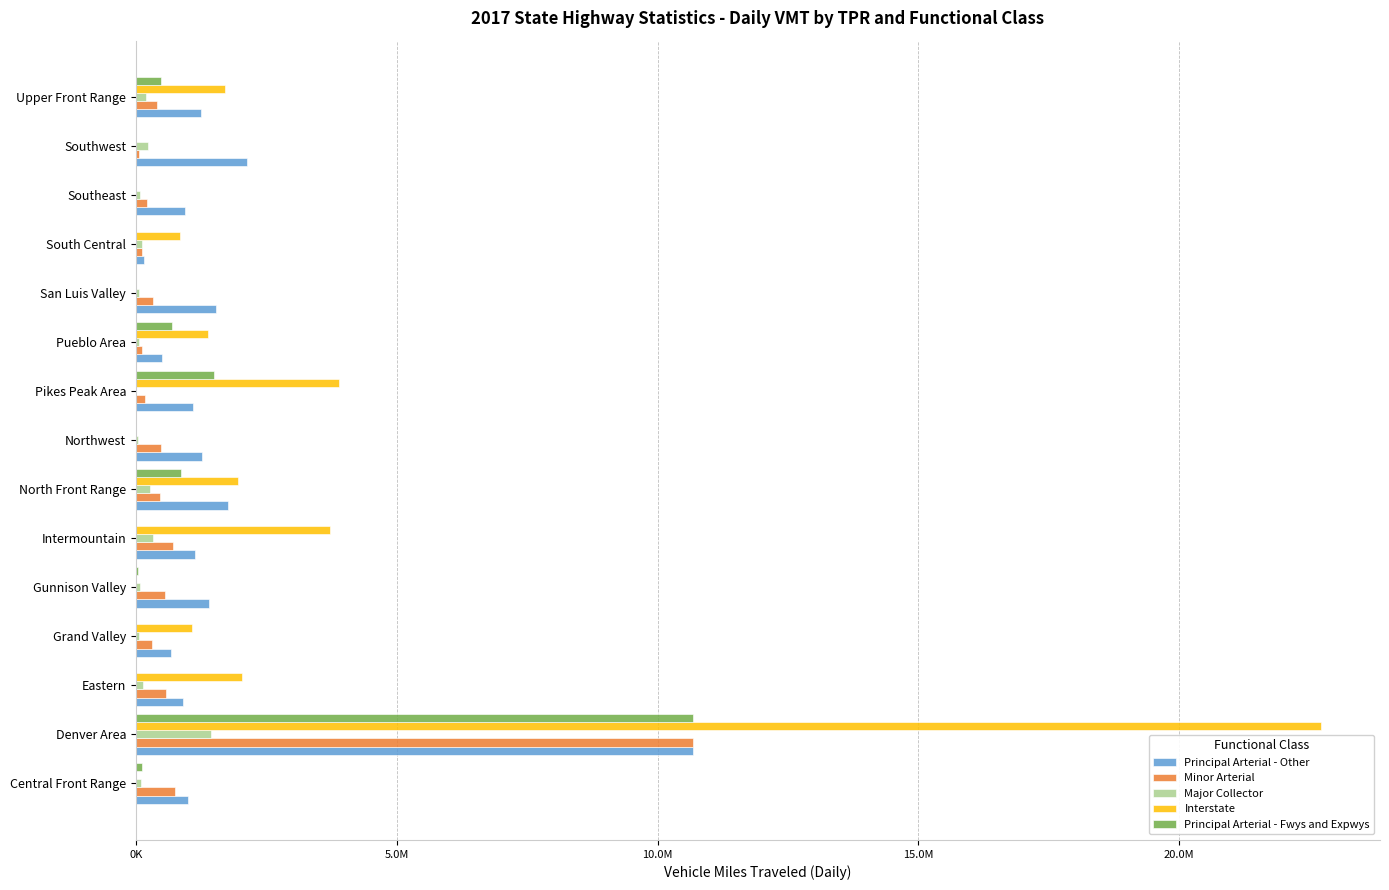

Reading left to right, extract all data points from this chart.

Principal Arterial - Other: 991873.0	10674576.0	901593.2	682870.3	1398786.5	1139870.9	1764542.4	1274667.2	1102217.7	509032.6	1541358.4	148920.4	938088.4	2126161.3	1253415.7
Minor Arterial: 754218.2	10671455.3	582276.5	319105.9	550641.3	707629.8	456447.4	479819.8	174029.8	113367.2	337972.3	115610.3	213880.1	66381.4	406275.8
Major Collector: 100391.5	1436273.2	131751.0	52005.9	86434.7	332536.4	271085.4	33577.5	0.0	63703.6	60064.7	108532.5	81509.1	233677.6	189900.6
Interstate: 0.0	22710323.0	2025286.9	1080639.7	0.0	3712642.0	1965402.0	0.0	3894576.0	1391314.0	0.0	845488.0	0.0	0.0	1708813.0
Principal Arterial - Fwys and Expwys: 109612.0	10674576.0	0.0	0.0	40888.7	0.0	867678.4	0.0	1503260.0	694281.4	0.0	0.0	0.0	0.0	482893.0